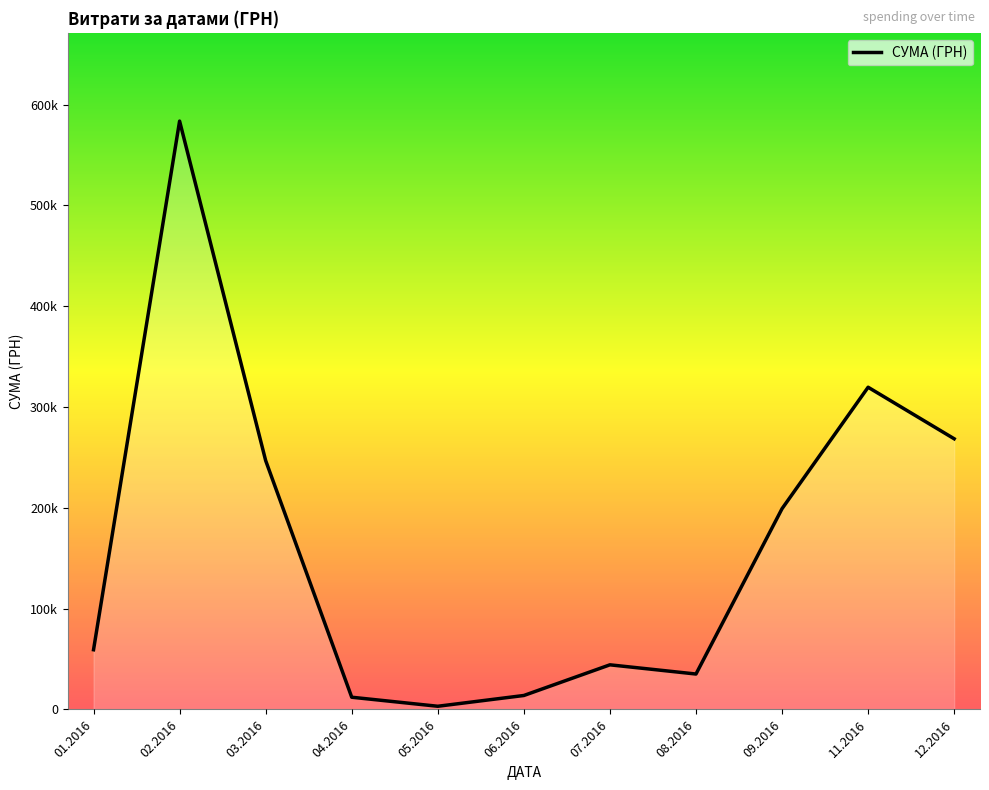

List the labels in order of value, largest first.

02.2016, 11.2016, 12.2016, 03.2016, 09.2016, 01.2016, 07.2016, 08.2016, 06.2016, 04.2016, 05.2016